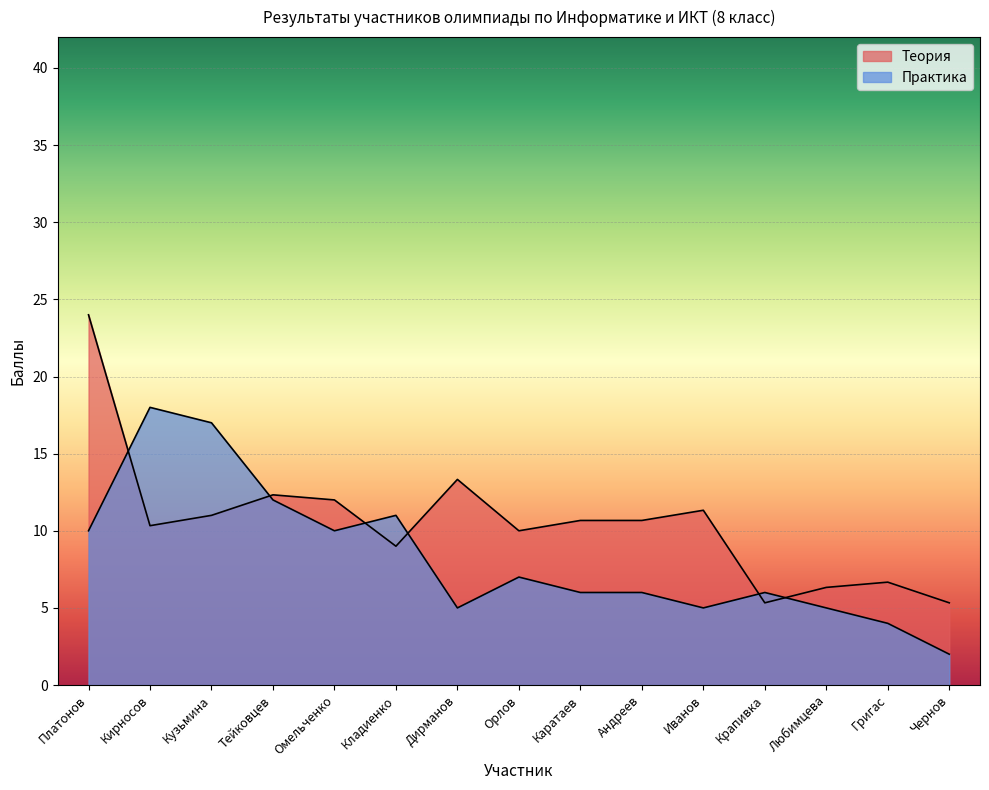

At how many categories does at least one series exceed 5?

15